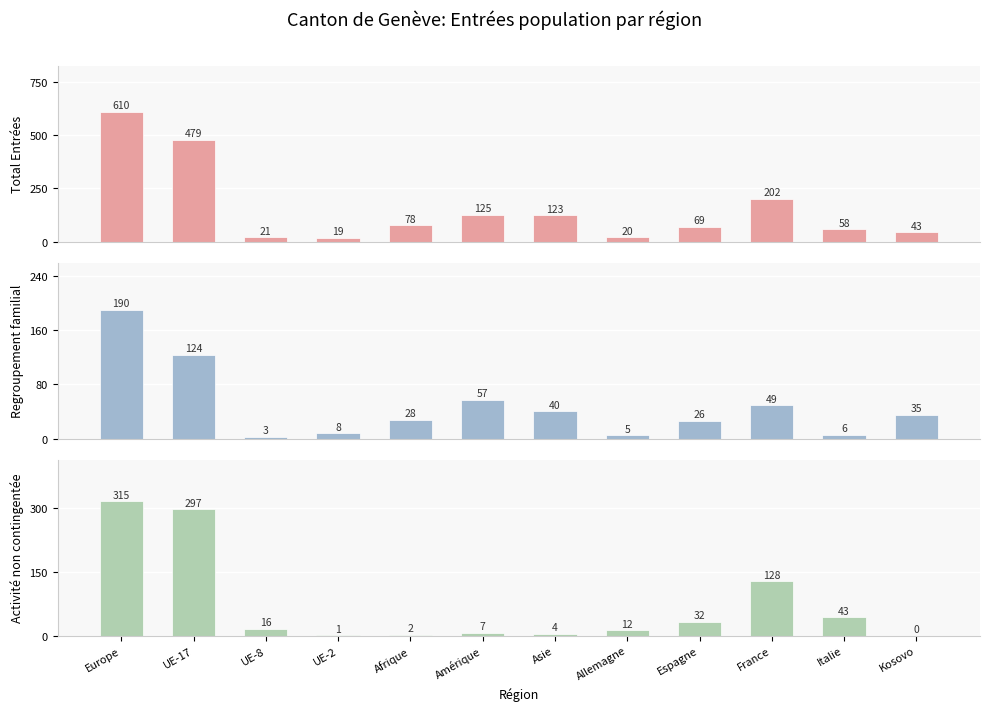

Which series has the largest total across all categories?

Total Entrées (col_1)